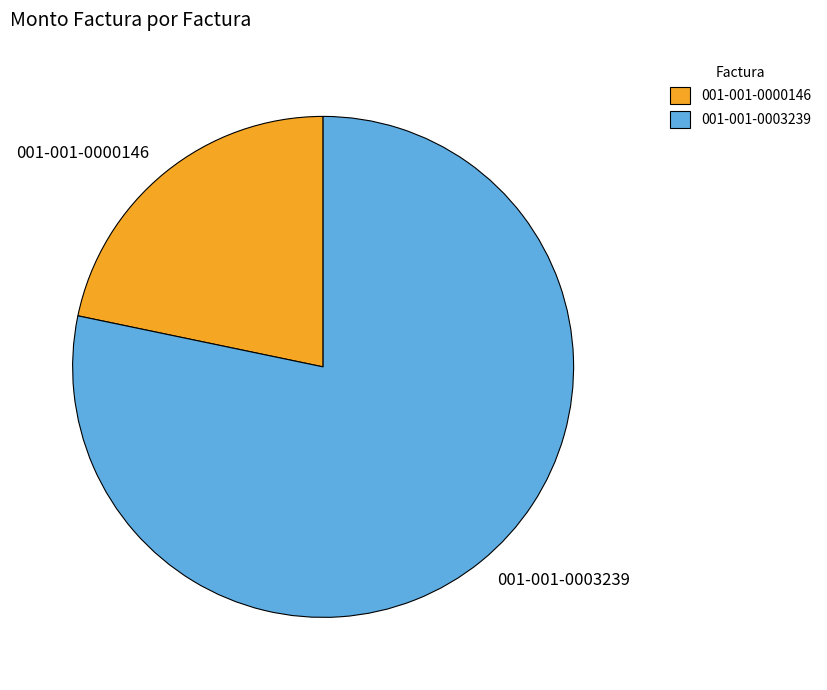

The 001-001-0003239 slice represents 78% of the pie. True or false?

True